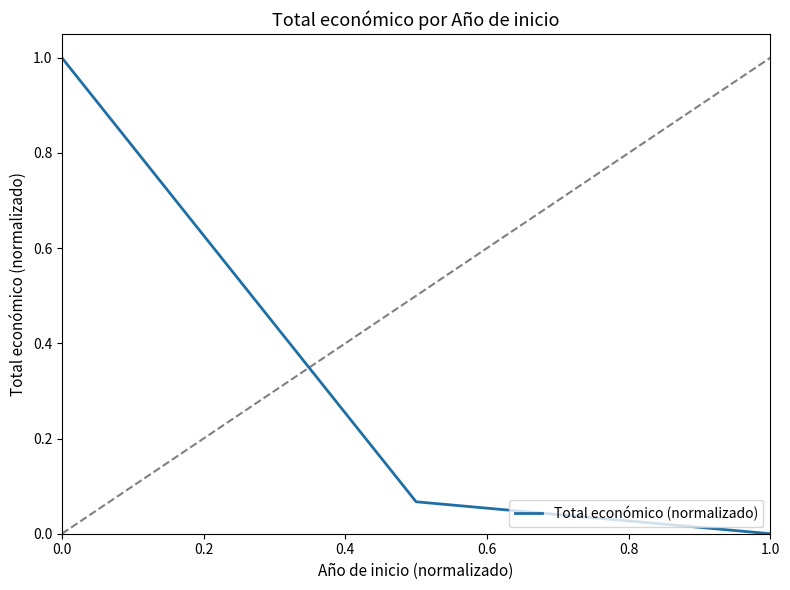

Reading right to left, what are all the values shown in this chart?

0.0	0.1	1.0